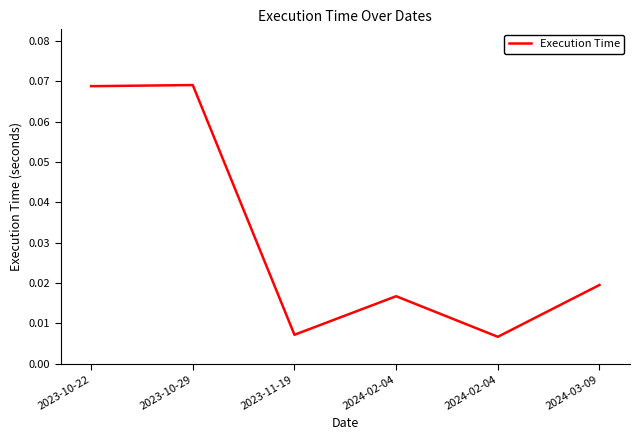

What is the approximate value at 2023-10-22?

0.1